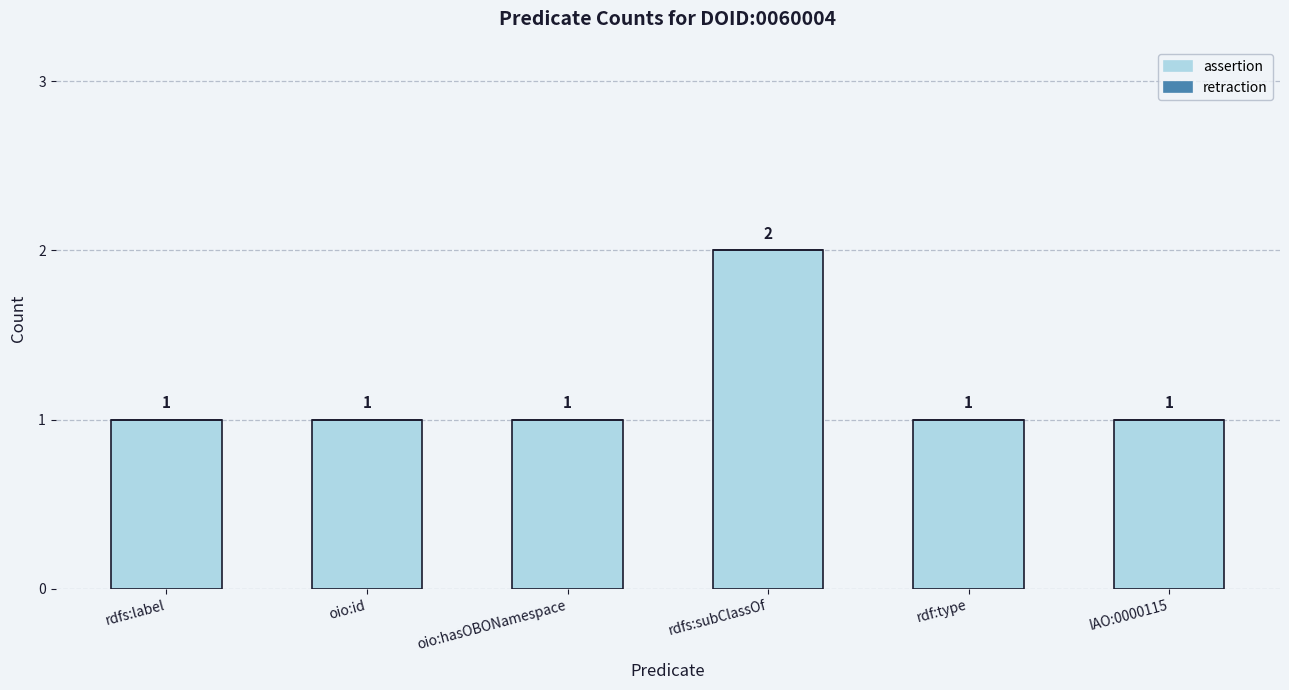

Reading left to right, transcribe all the data shown in this chart.

rdfs:label=1	oio:id=1	oio:hasOBONamespace=1	rdfs:subClassOf=2	rdf:type=1	IAO:0000115=1